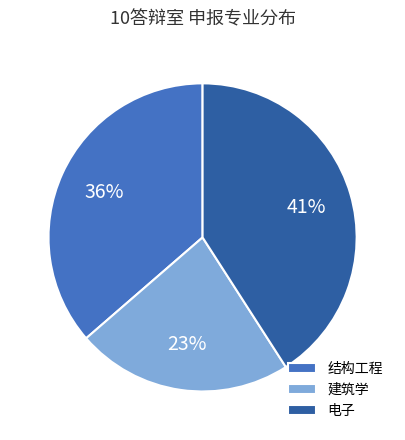

To the nearest percent, what percentage of the pie is 建筑学?

23%